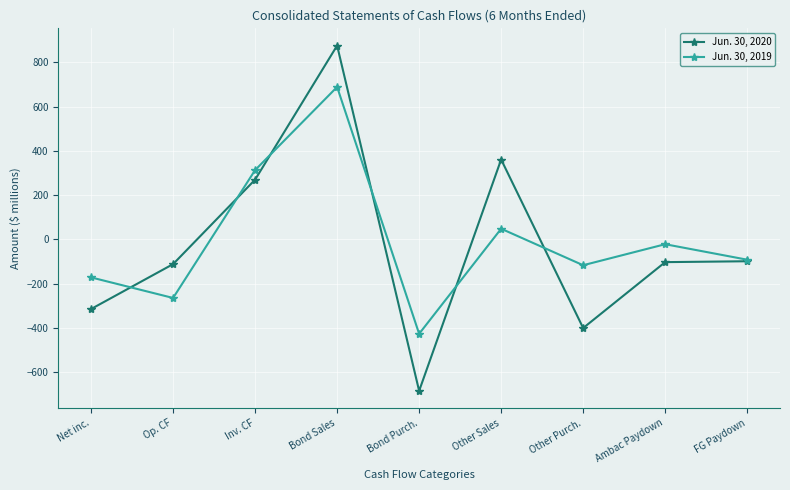

List the series in order of their peak value, lowest first.

Jun. 30, 2019, Jun. 30, 2020